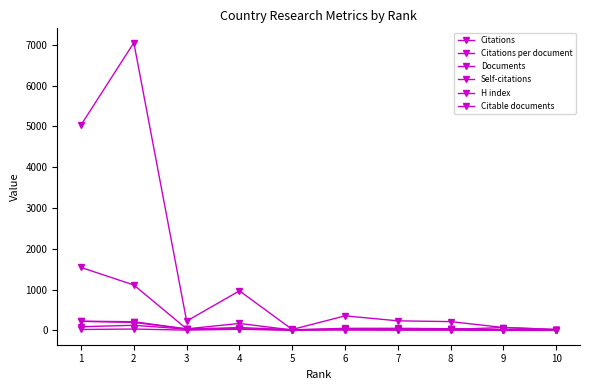

Which category has the highest value in the Citations per document series?

9